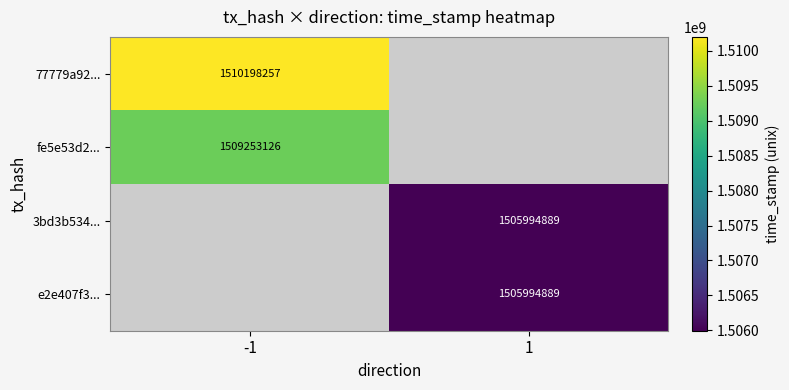

Is it true that 3bd3b534... equals 1505994889 at 1?

True